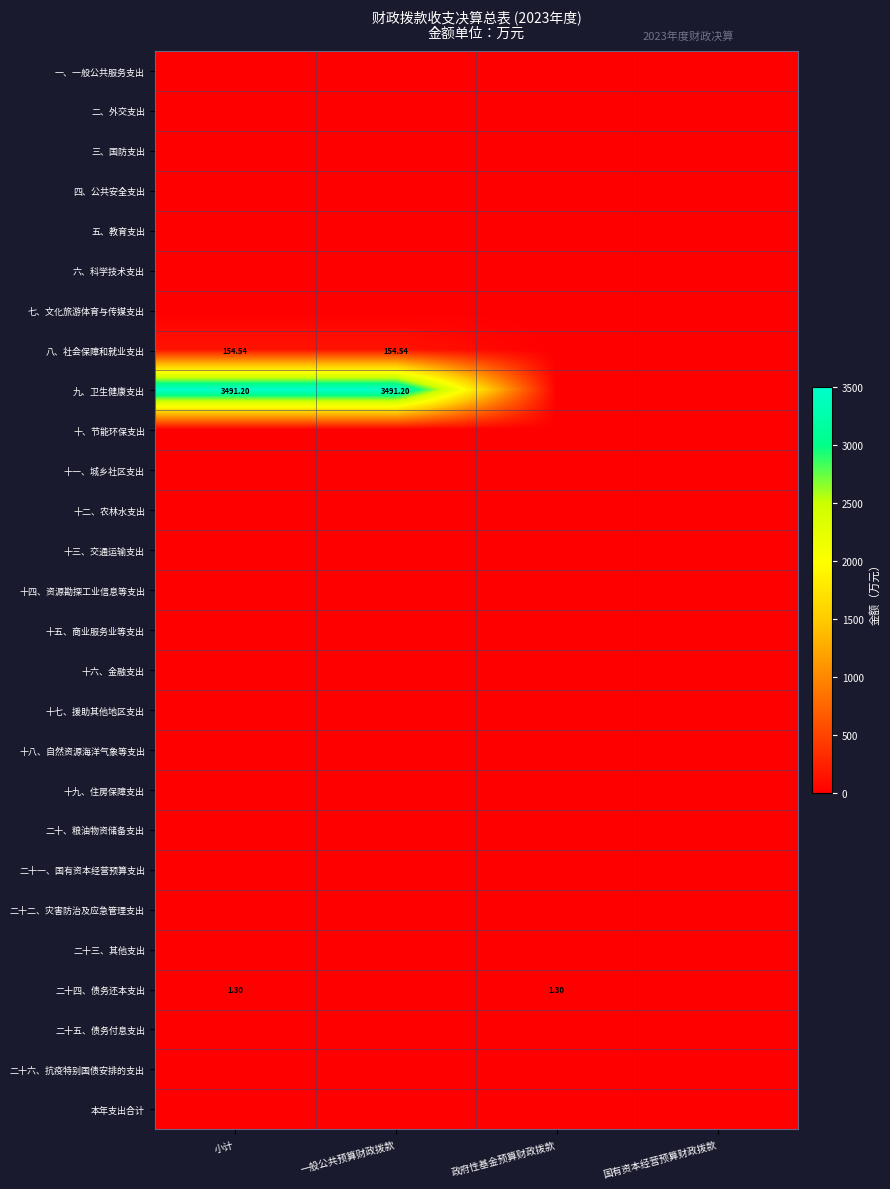

Which series changed the most between 小计 and 政府性基金预算财政拨款?

九、卫生健康支出